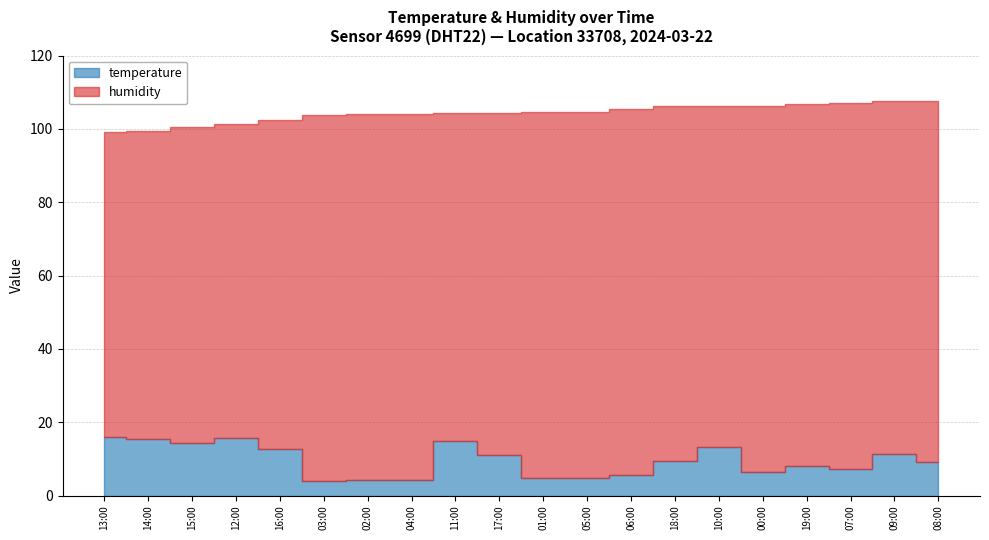

Between 07:00 and 19:00, which series saw the biggest shift?

humidity